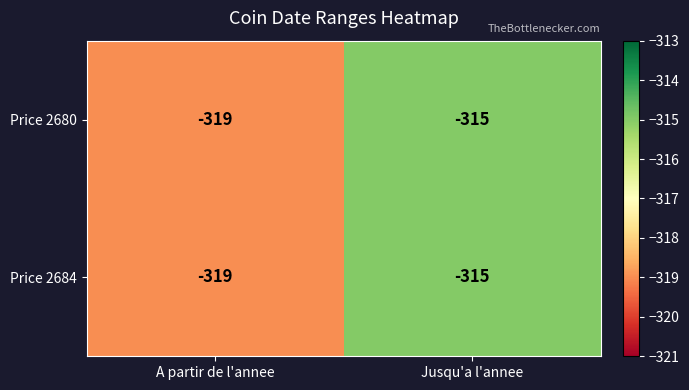

The value of Price 2684 at A partir de l'annee is -319. True or false?

True